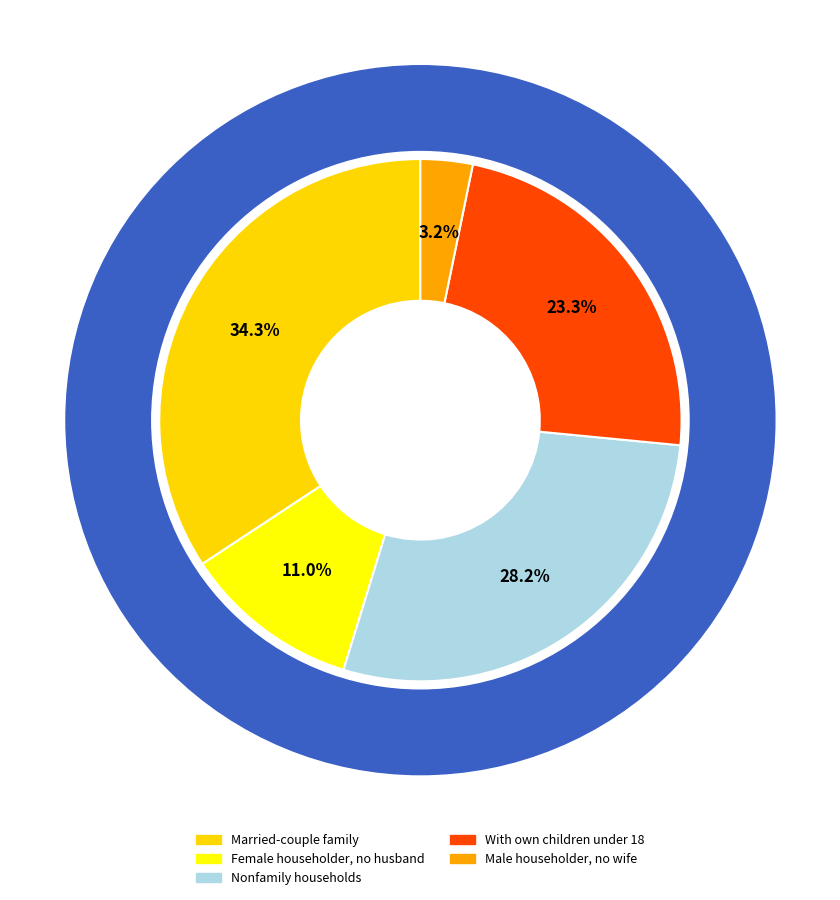

To the nearest percent, what percentage of the pie is Married-couple family?

34%